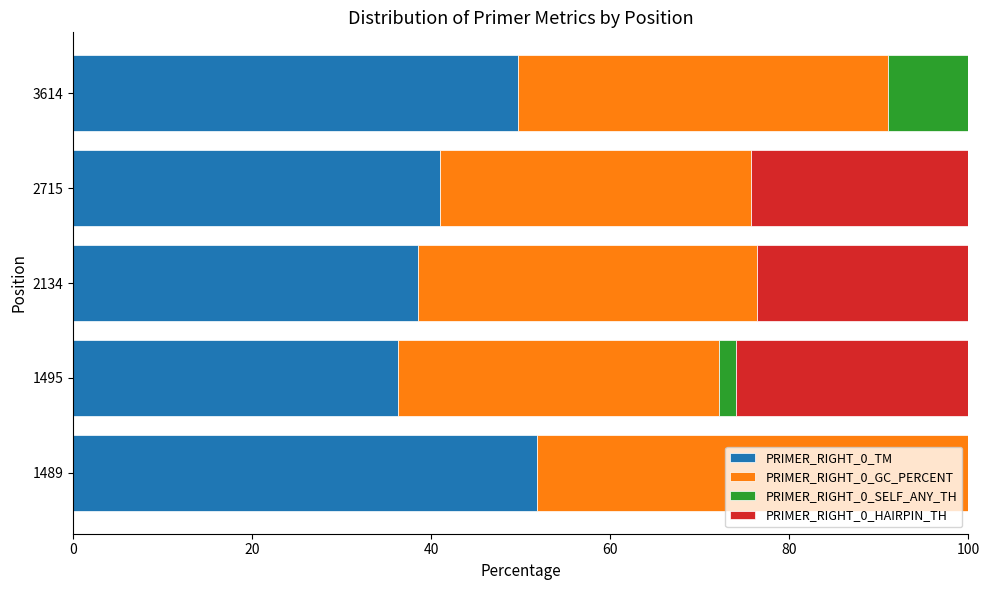

The value of PRIMER_RIGHT_0_TM at 2715 is 41.0. True or false?

True